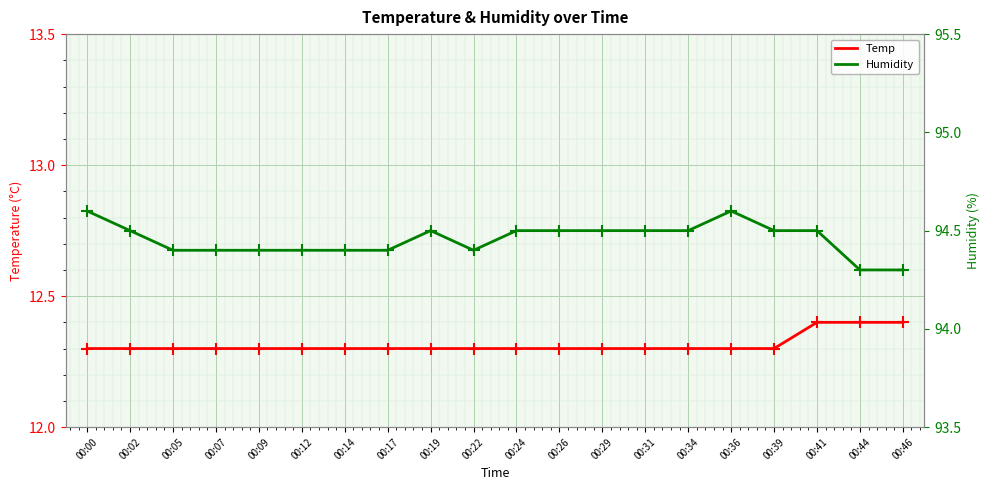

True or false: Humidity has more than 1 points higher than both neighbors.

True